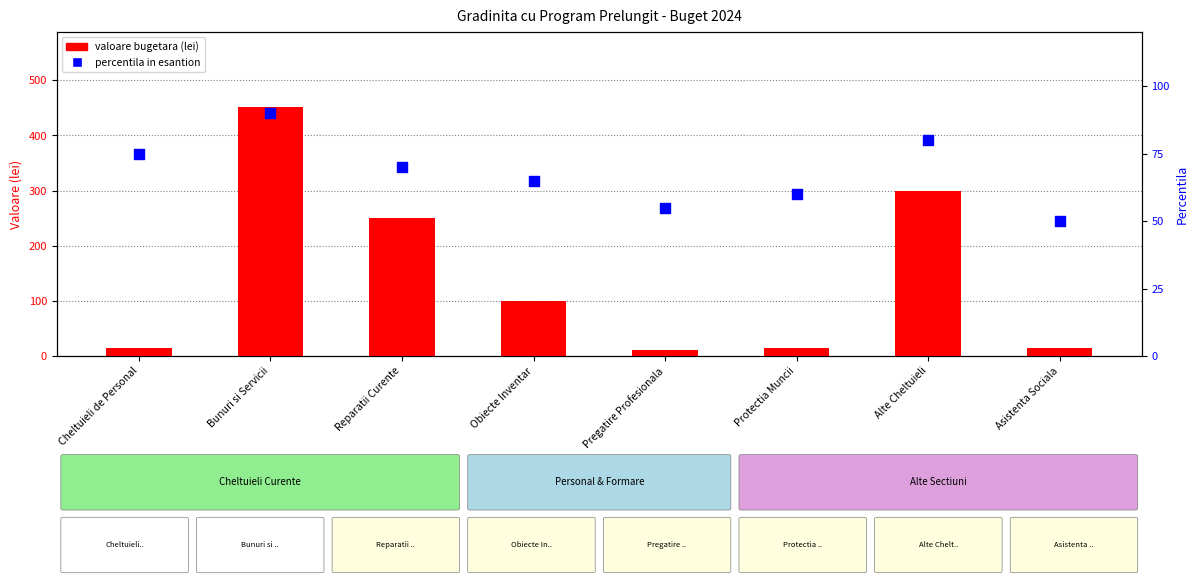

Which series has the largest Y range (max minus min)?

valoare bugetara (lei)